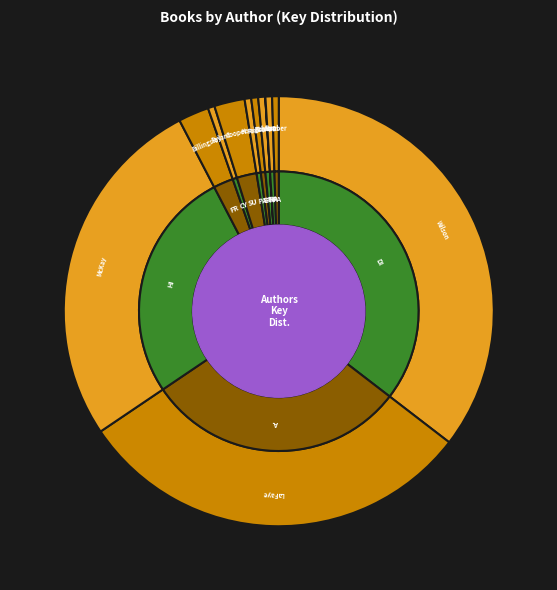

To the nearest percent, what is the difference between the largest and smallest slice percentages?

35%